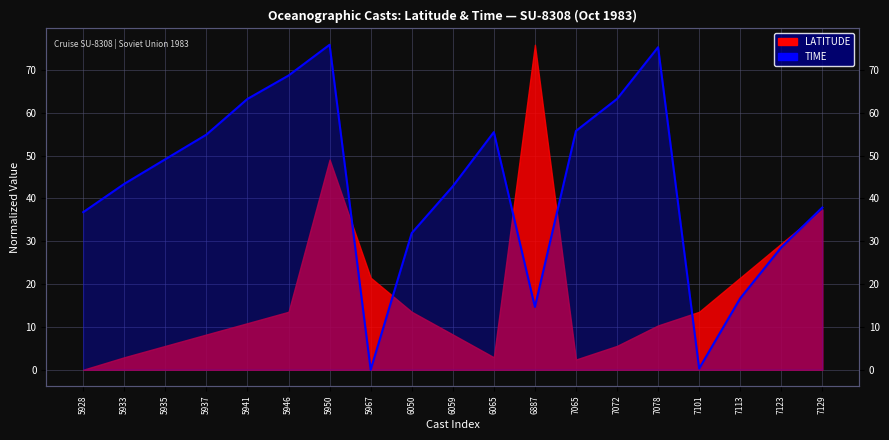

What is the sum of all values?

815.0